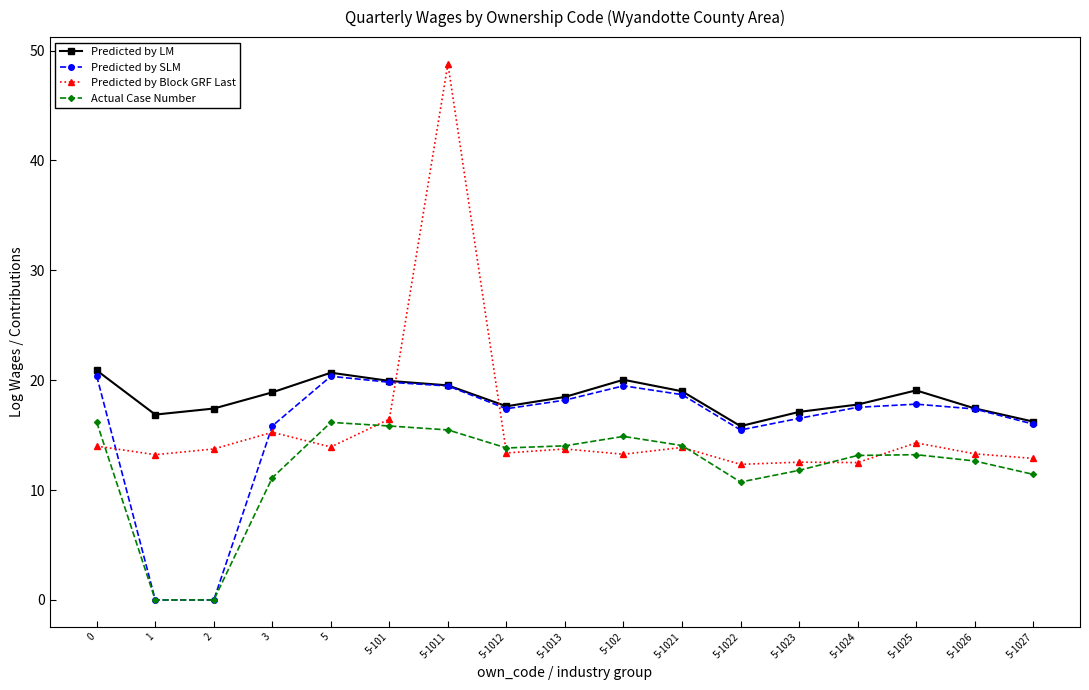

Which series has the widest spread of values?

Predicted by Block GRF Last